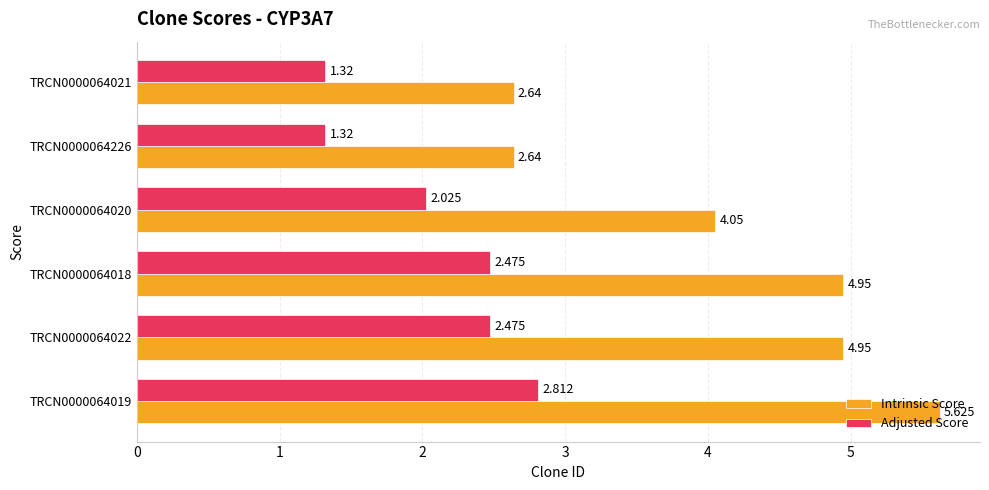

At how many categories does at least one series exceed 4?

4